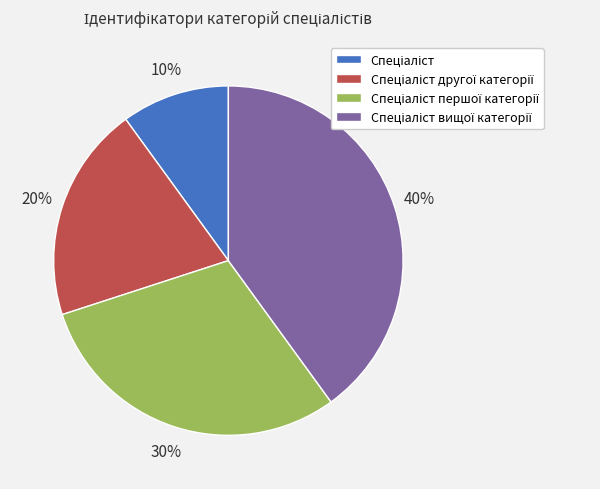

To the nearest percent, what is the average slice percentage?

25%